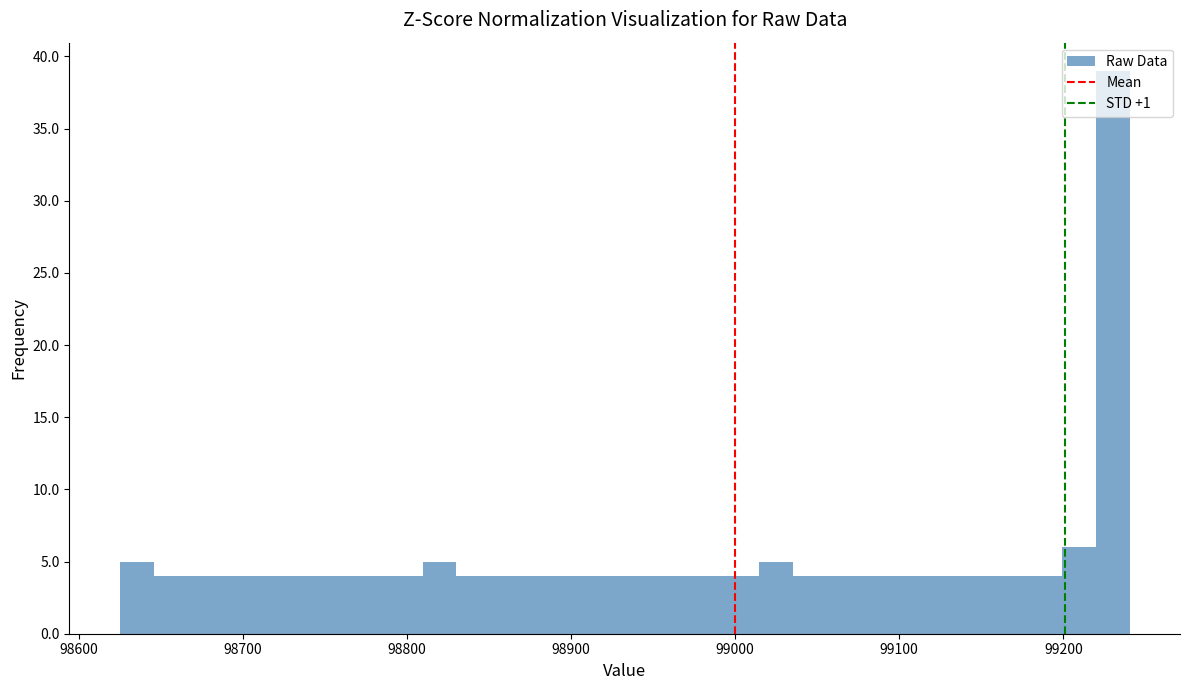

Around what value on the x-axis is the tallest bar? Give the approximate position of its centre, as read against the axis.

99230